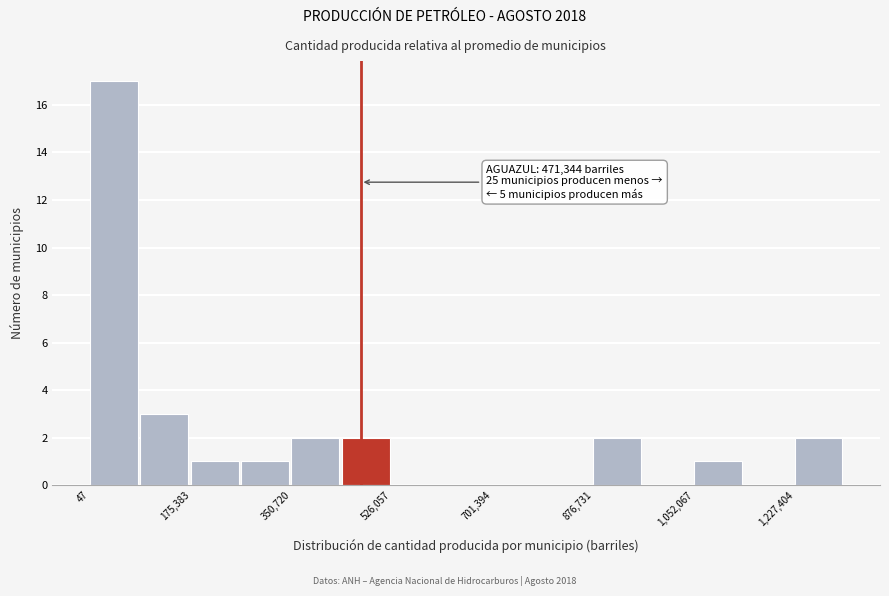

Over which range of the x-axis is the bar tallest?

0 to 80000